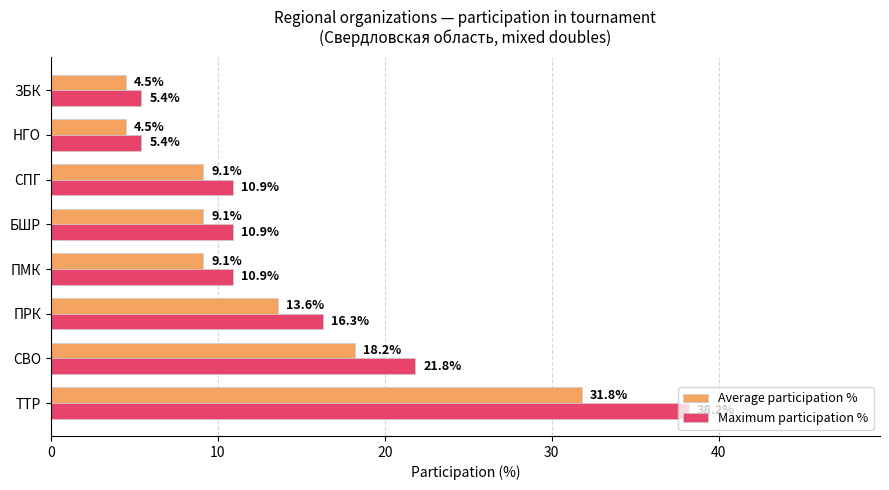

What is the average value of the Maximum participation % series?

15.0